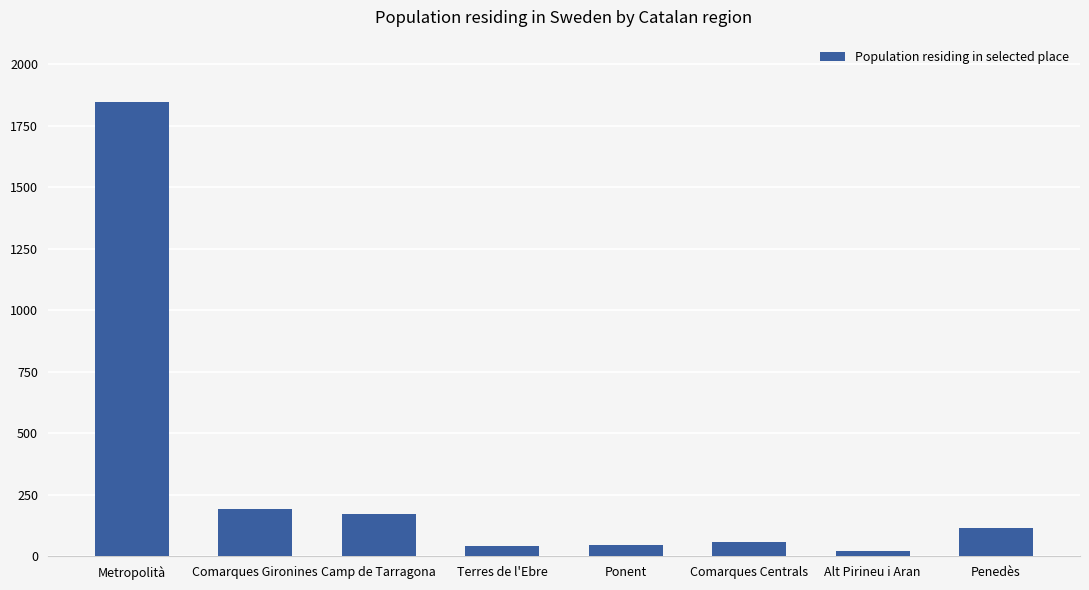

What is the sum of the values at Metropolità and Camp de Tarragona?

2020